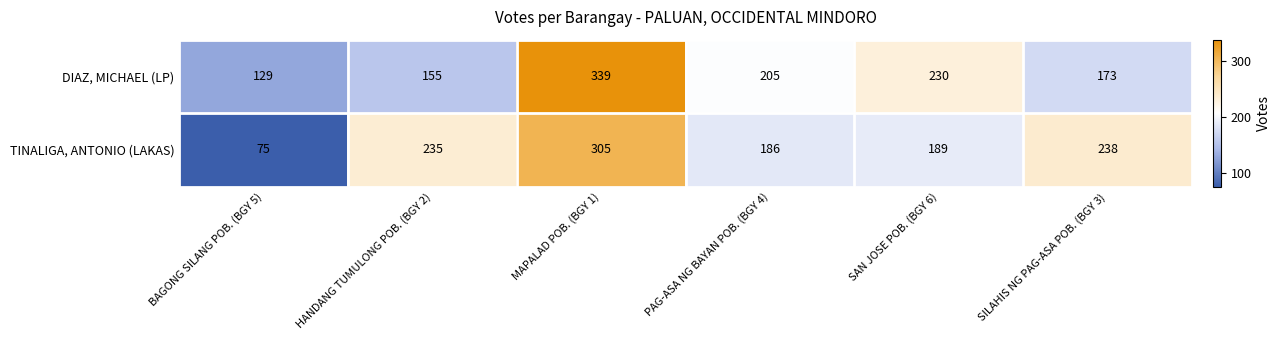

Reading left to right, what are all the values shown in this chart?

DIAZ, MICHAEL (LP): BAGONG SILANG POB. (BGY 5)=129	HANDANG TUMULONG POB. (BGY 2)=155	MAPALAD POB. (BGY 1)=339	PAG-ASA NG BAYAN POB. (BGY 4)=205	SAN JOSE POB. (BGY 6)=230	SILAHIS NG PAG-ASA POB. (BGY 3)=173
TINALIGA, ANTONIO (LAKAS): BAGONG SILANG POB. (BGY 5)=75	HANDANG TUMULONG POB. (BGY 2)=235	MAPALAD POB. (BGY 1)=305	PAG-ASA NG BAYAN POB. (BGY 4)=186	SAN JOSE POB. (BGY 6)=189	SILAHIS NG PAG-ASA POB. (BGY 3)=238